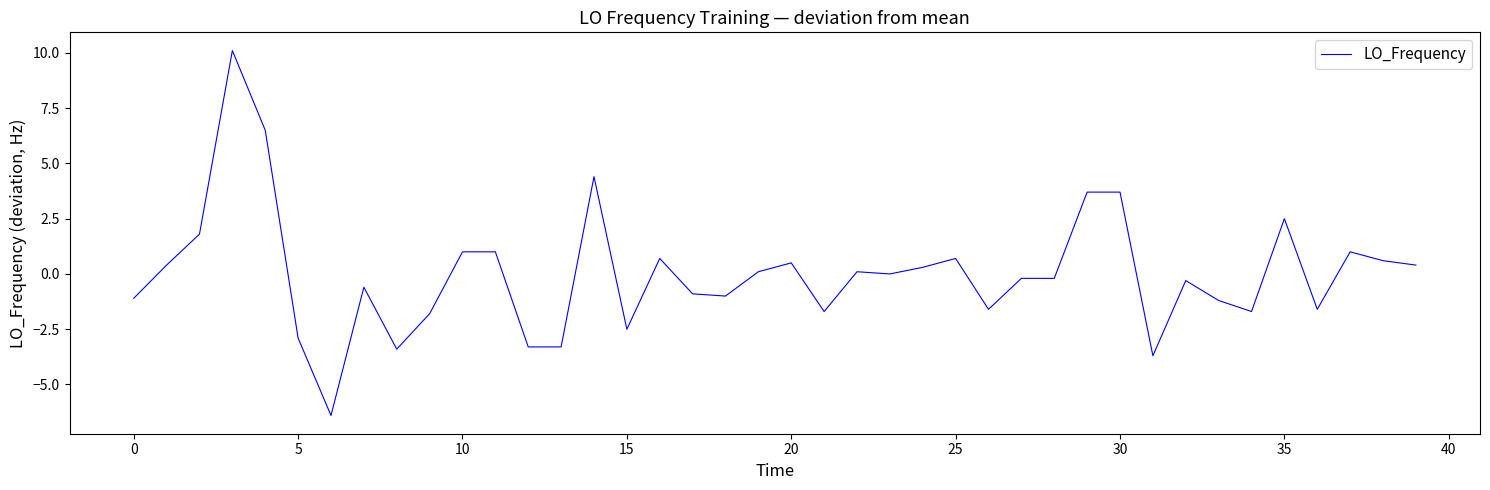

What is the smallest value displayed?

-6.4